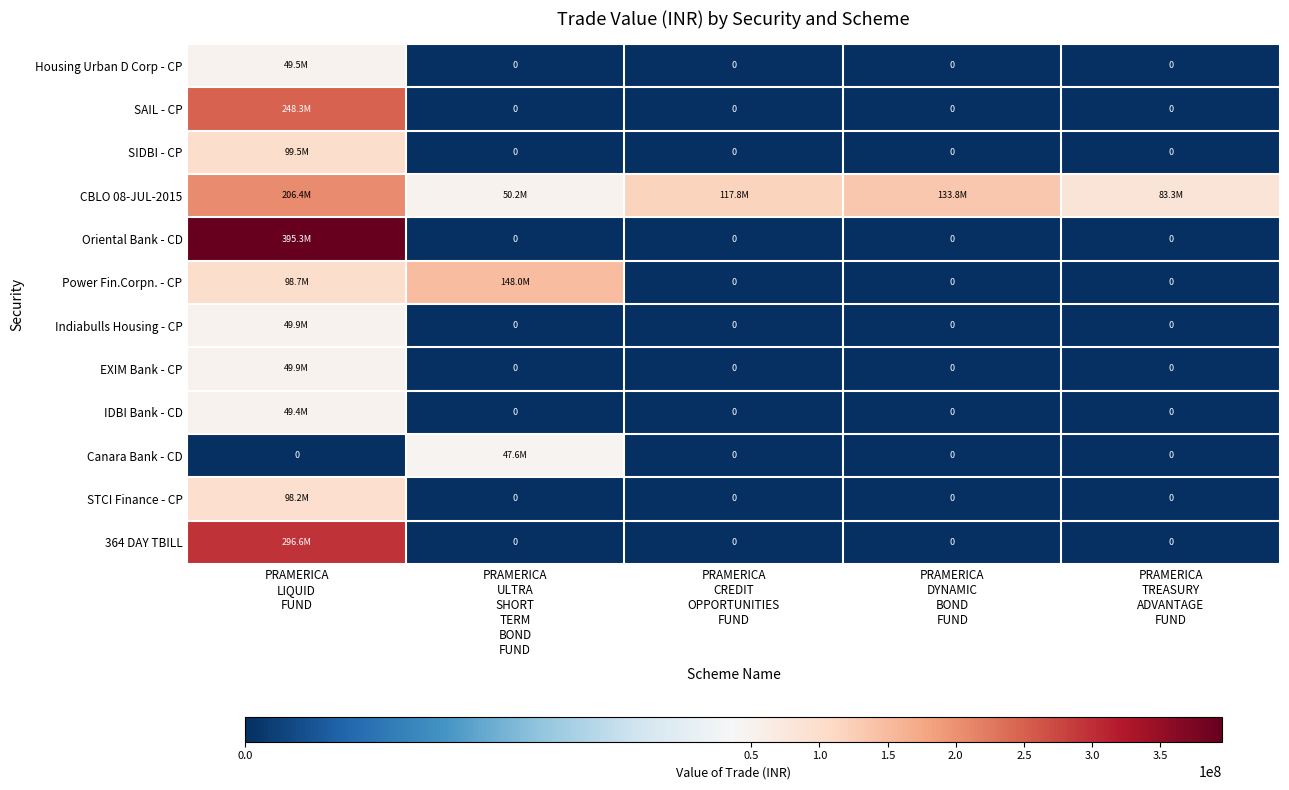

At how many categories does at least one series exceed 148265627?

1